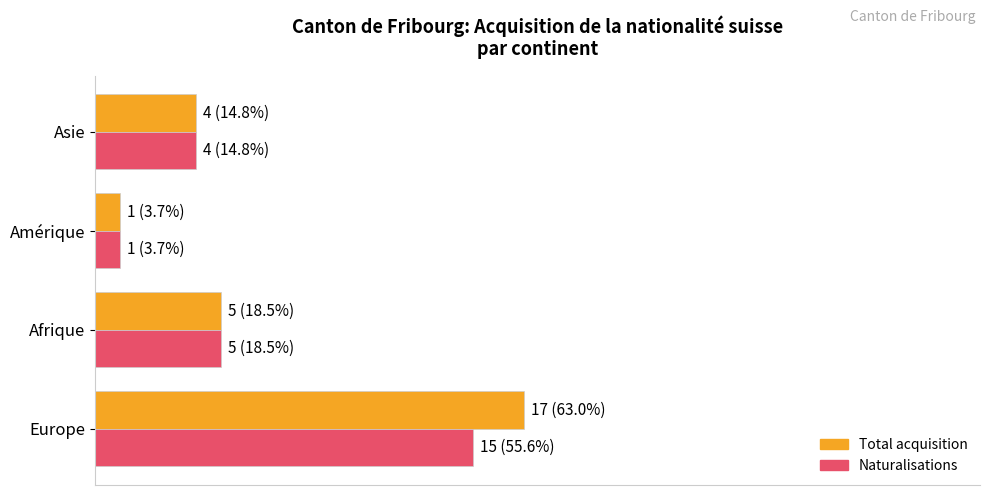

List the series in order of their overall mean, lowest first.

Naturalisations, Total acquisition